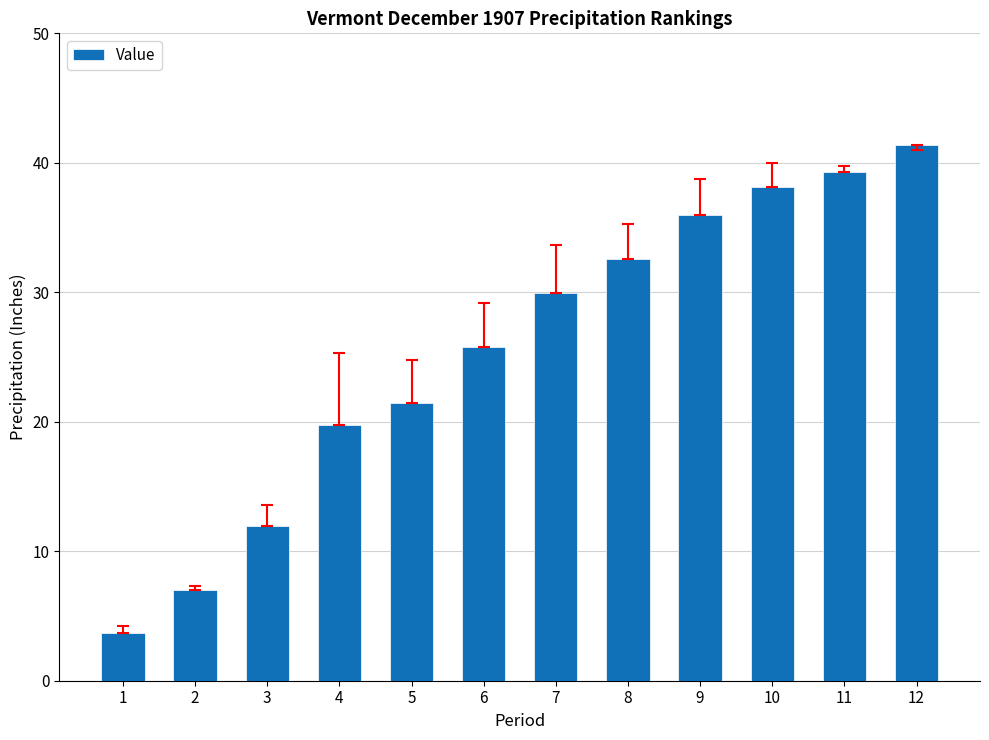

The value at 11 is 56.5. True or false?

False